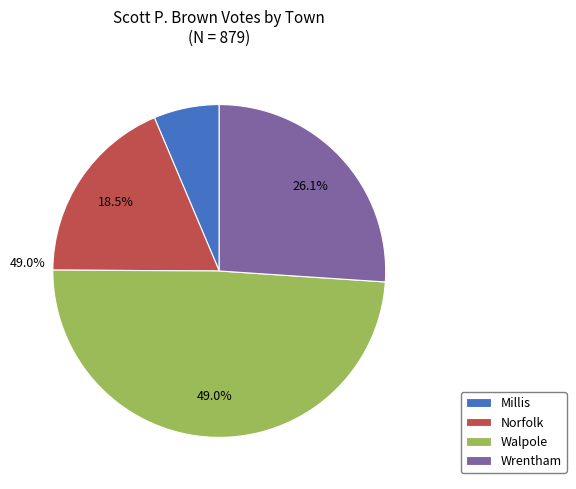

To the nearest percent, what percentage of the pie is Millis?

6%